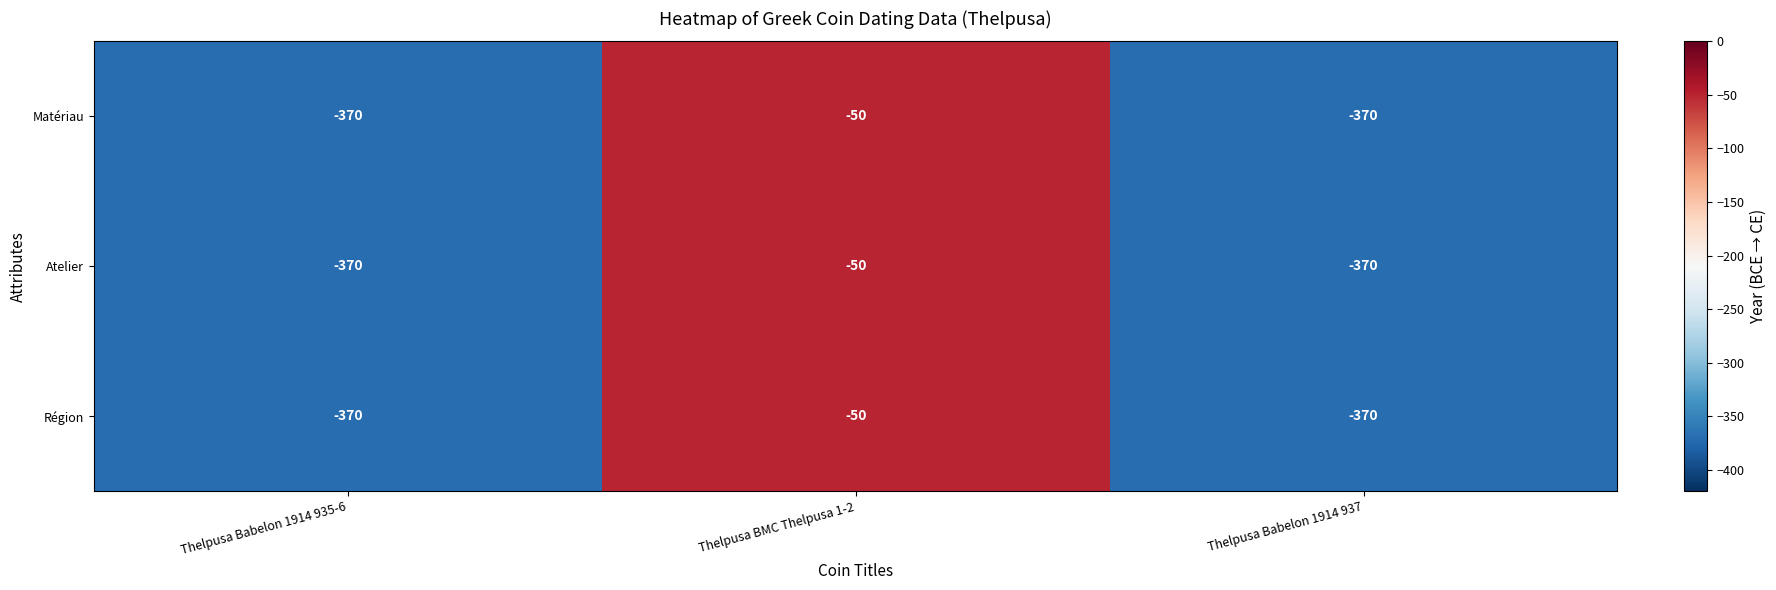

Is it true that Atelier equals -606 at Thelpusa Babelon 1914 935-6?

False